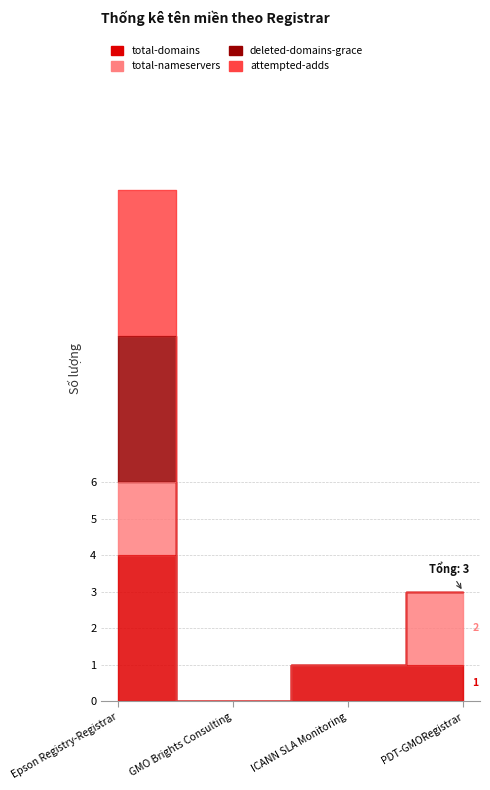

At which label does deleted-domains-grace first exceed 3?

Epson Registry-Registrar